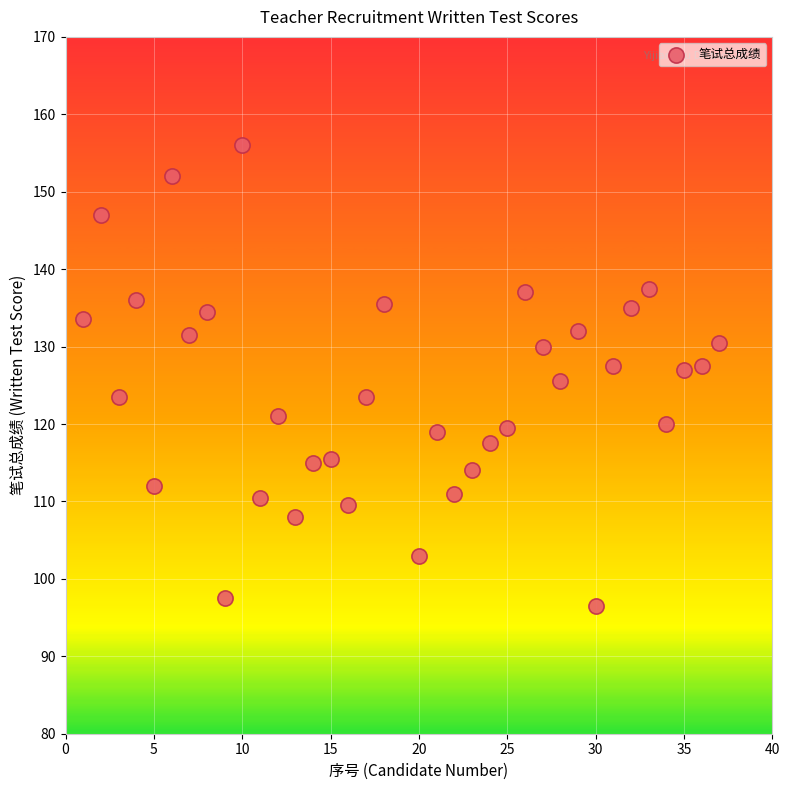

What is the range of X values (max minus min)?

36.0